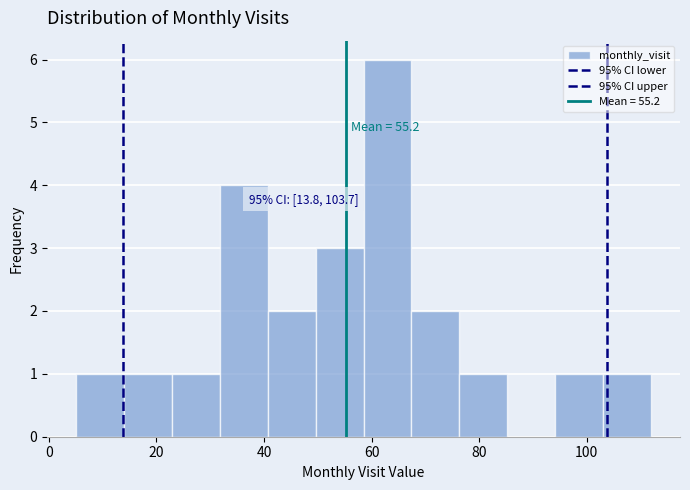

Over which range of the x-axis is the bar tallest?

58 to 68